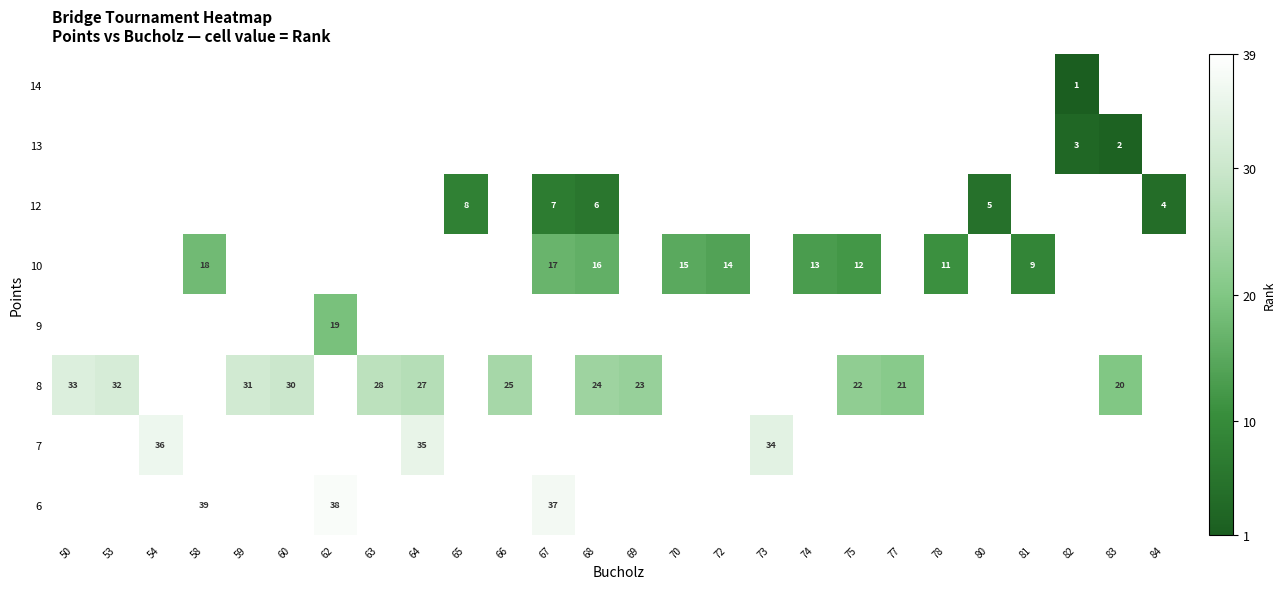

True or false: 6 has a value of 38 at 62.

True